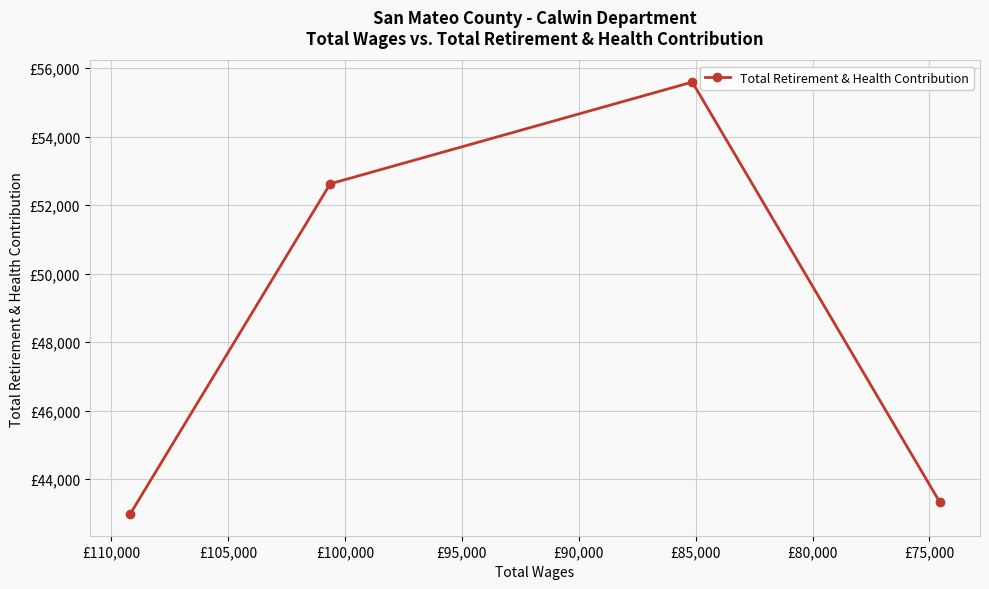

Reading left to right, list all the values displayed in this chart.

42975	52624	55596	43337